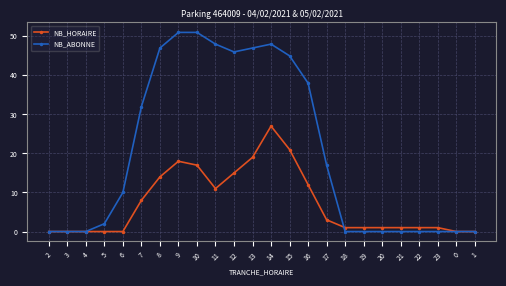

What is the greatest value displayed?

51